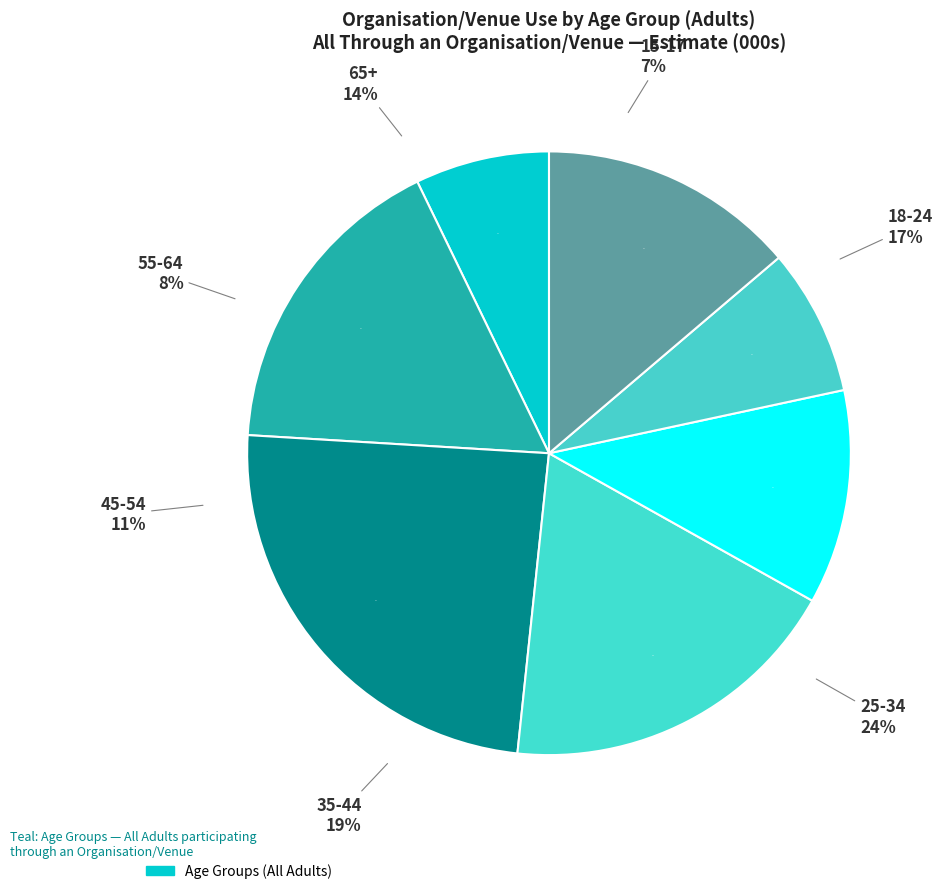

Rank the categories by value from highest to lowest.

25-34, 35-44, 18-24, 65+, 45-54, 55-64, 15-17